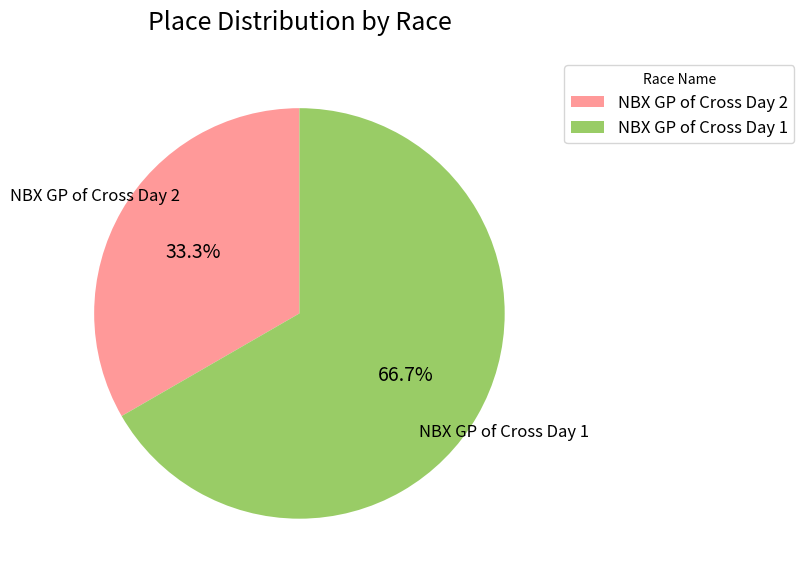

Between NBX GP of Cross Day 1 and NBX GP of Cross Day 2, which is larger?

NBX GP of Cross Day 1